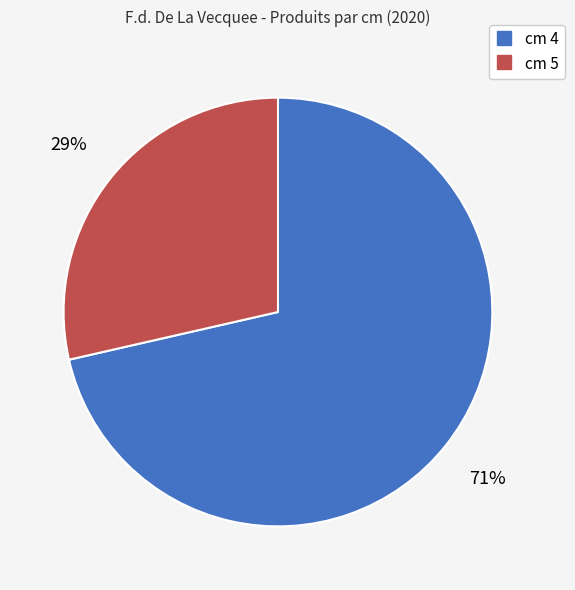

Is there a majority slice in this chart?

Yes